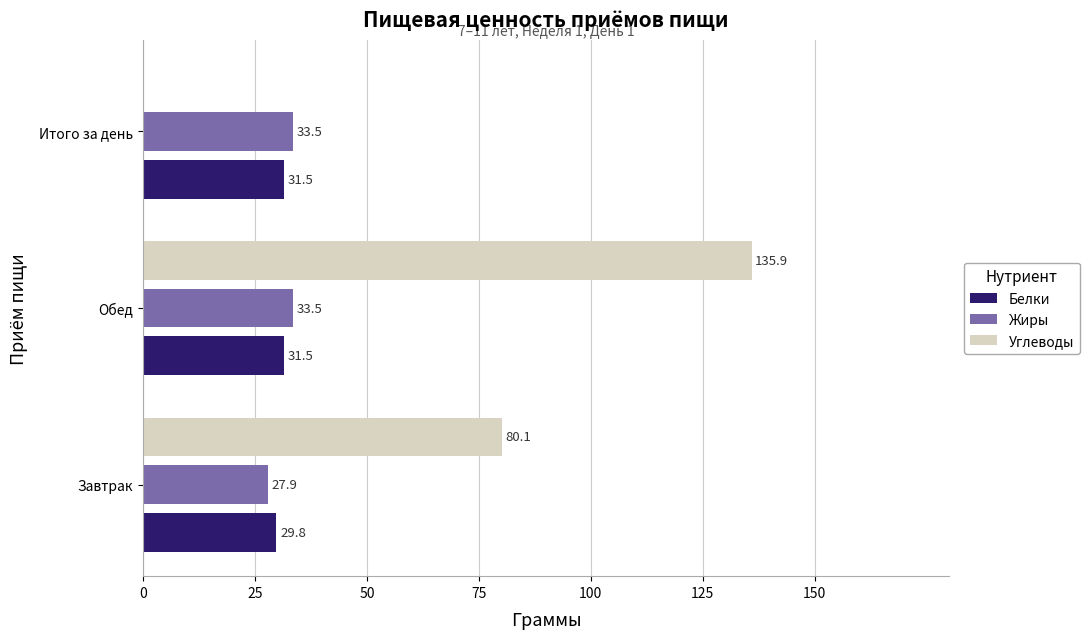

True or false: Жиры has a value of 7.2 at Завтрак.

False